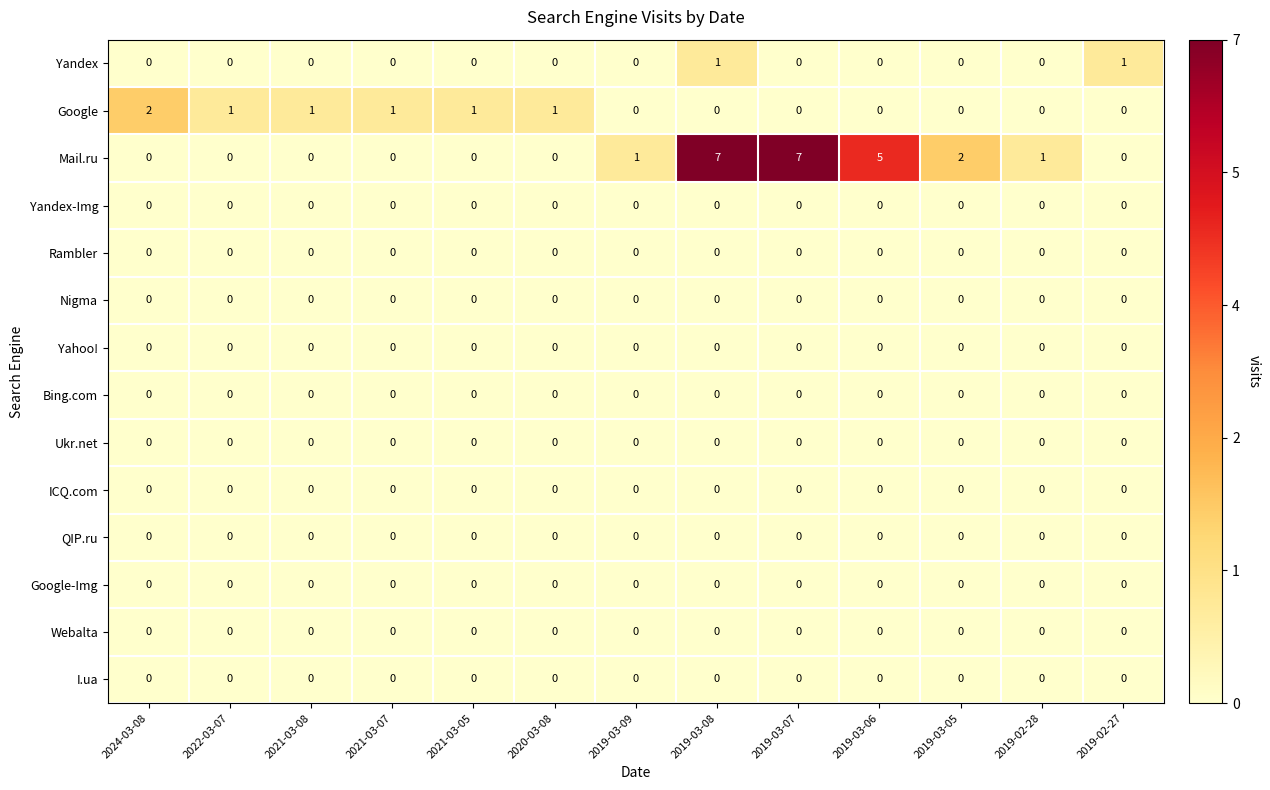

Which series has the widest spread of values?

Mail.ru